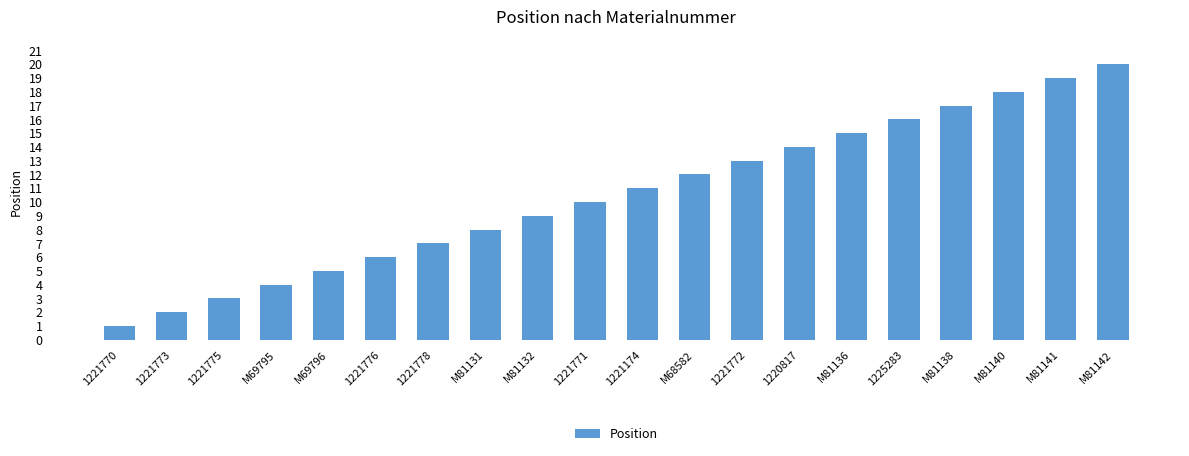

Does the chart contain any negative values?

No